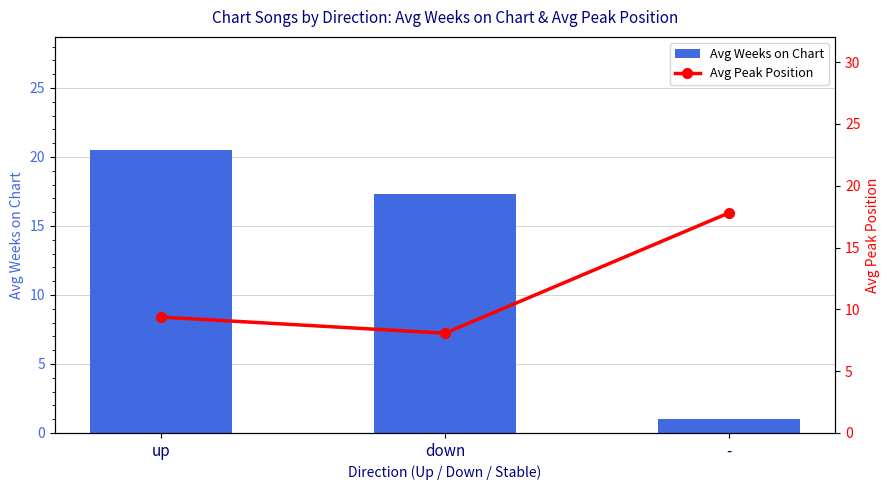

Which category has the lowest value in the Avg Peak Position series?

down